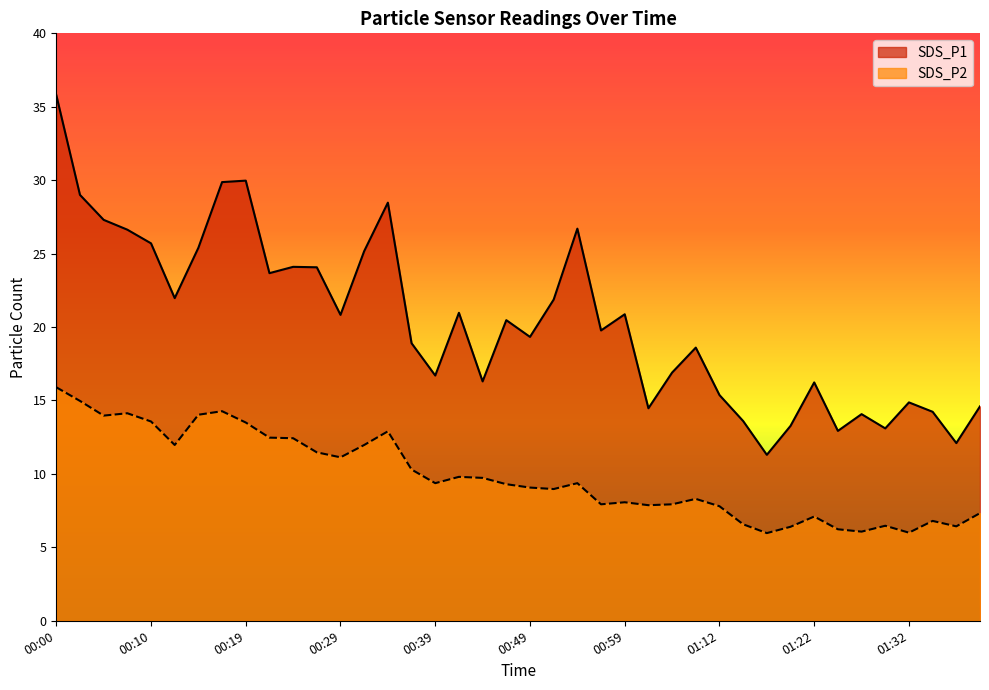

What position from the left is 00:15?

7